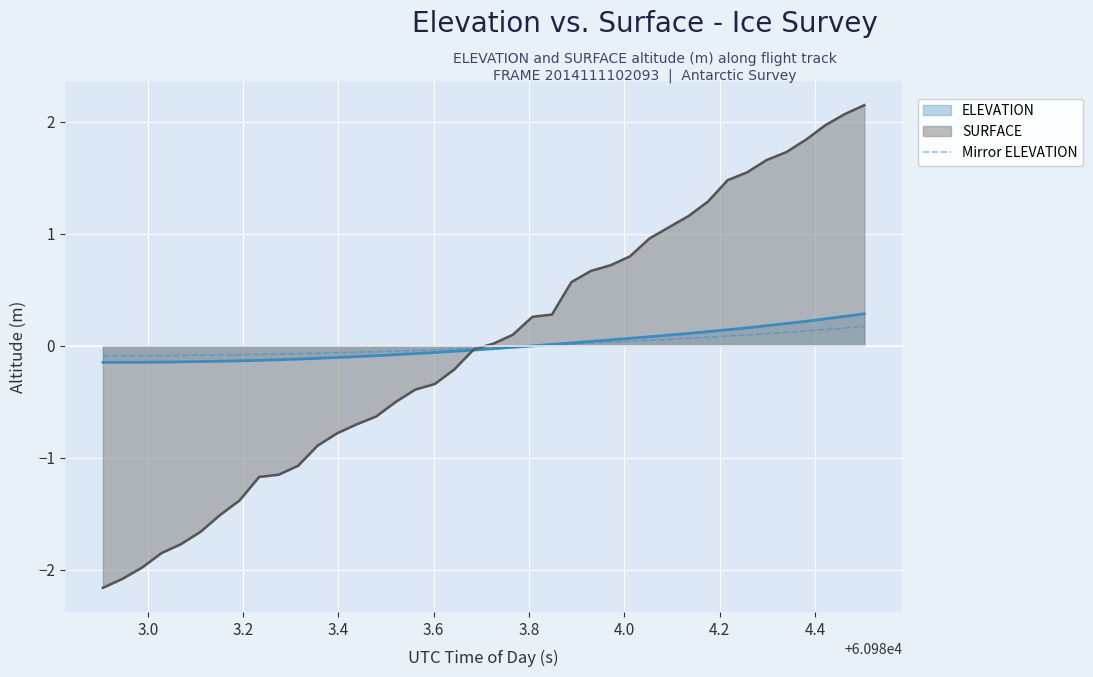

What is the minimum value for SURFACE?

-2.2